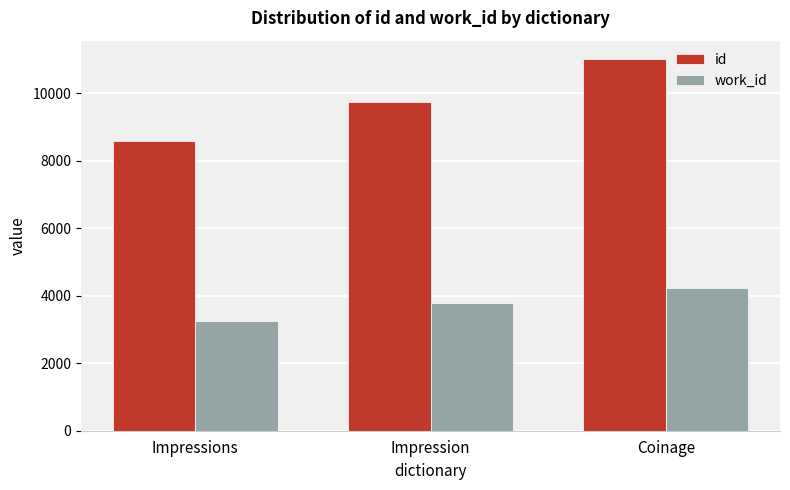

What is the minimum value shown in the chart?

3258